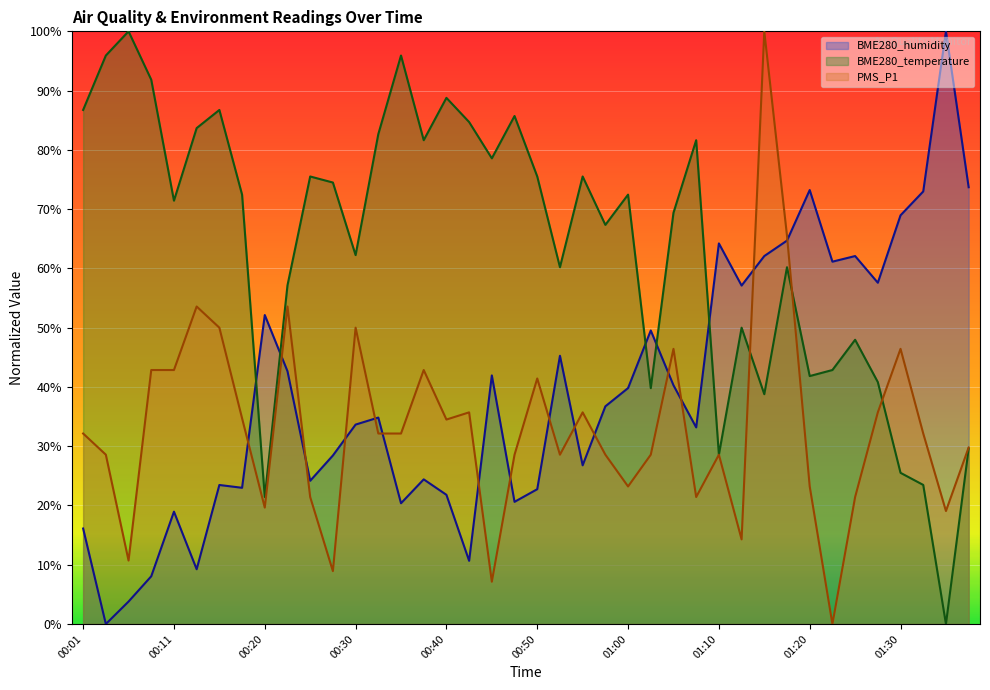

How many lines are shown in the chart?

3